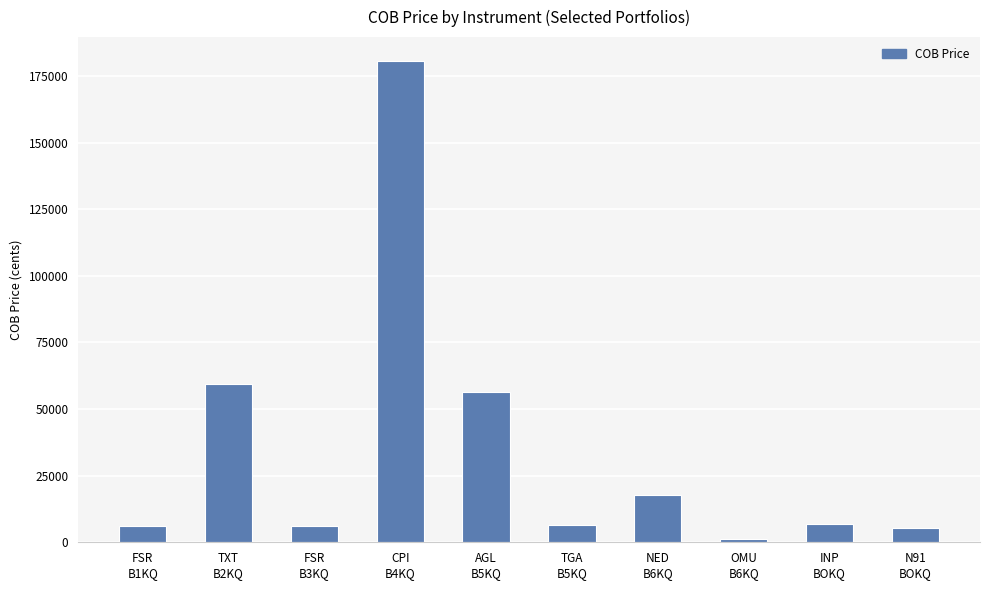

What is the label of the 8th bar from the right?

FSR
B3KQ